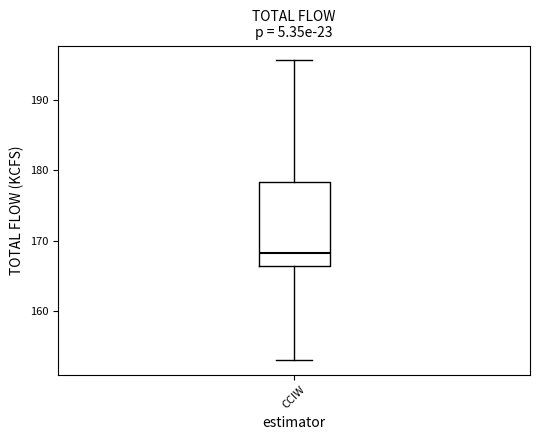

Read this box plot against the y-axis: the position of the median line, the range covered by the box, and the ends of both whiskers. The values are not printed on the chart, so give them approximately, as read against the axis.

median 168, box 166 to 178, whiskers 153 to 196